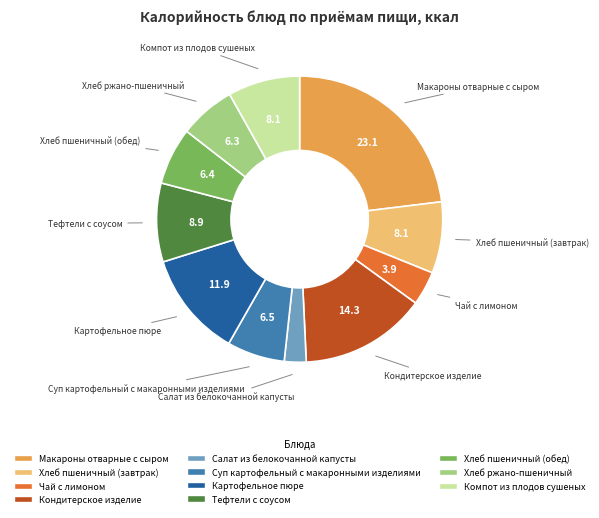

Is there any slice that represents more than half of the pie?

No